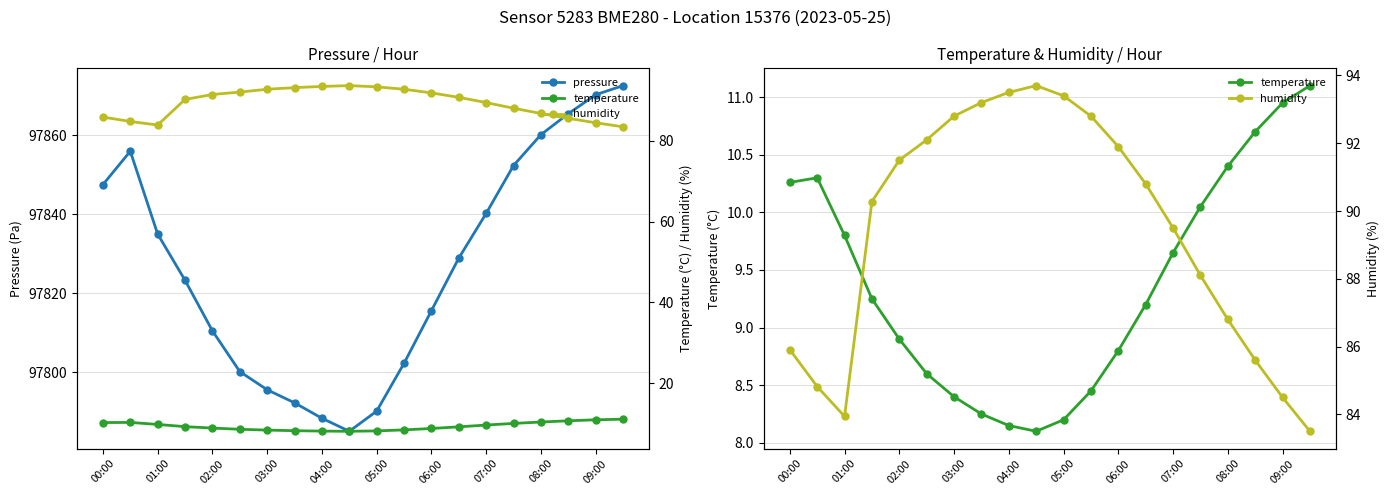

How many interior local peaks does the pressure series have?

1